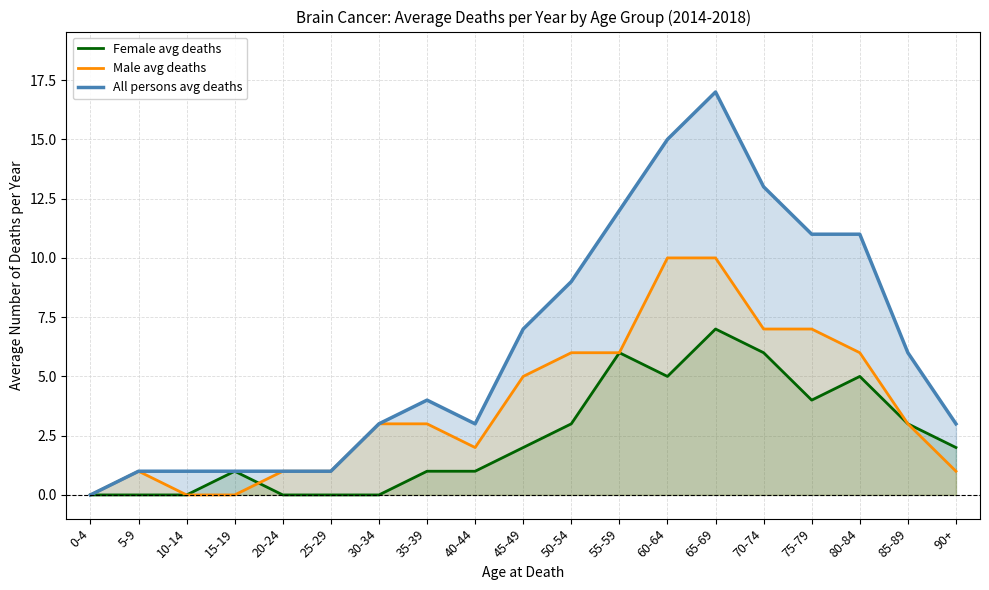

Which series has the largest total across all categories?

All persons avg deaths